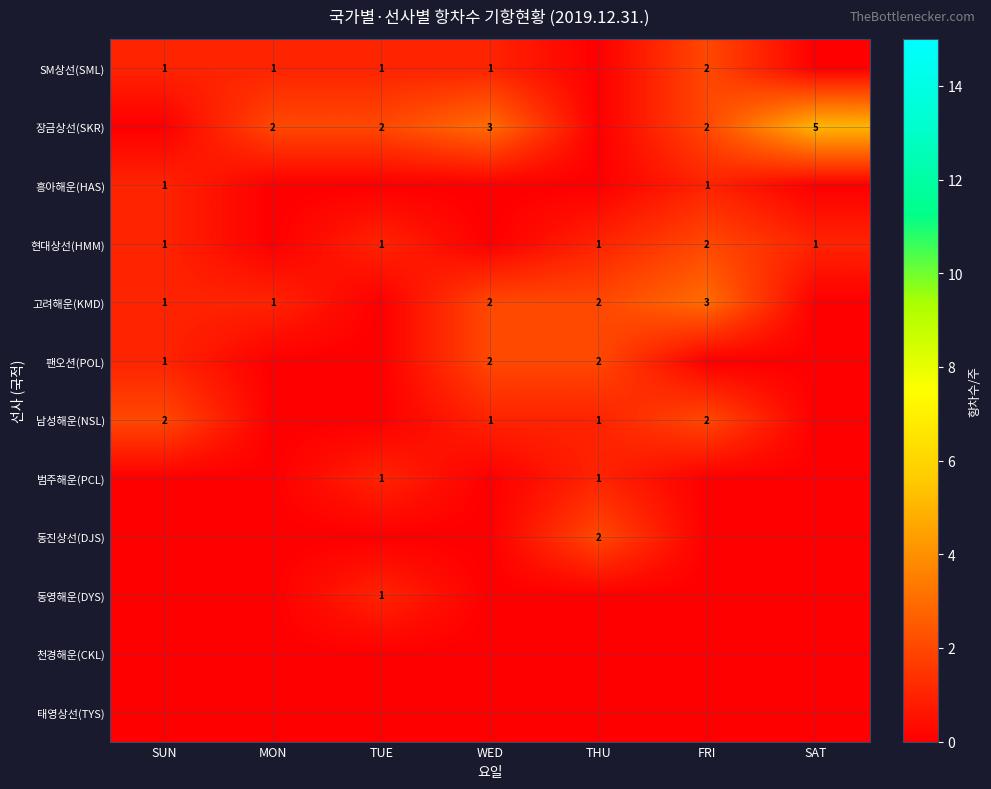

Which label corresponds to the smallest value in the chart?

THU